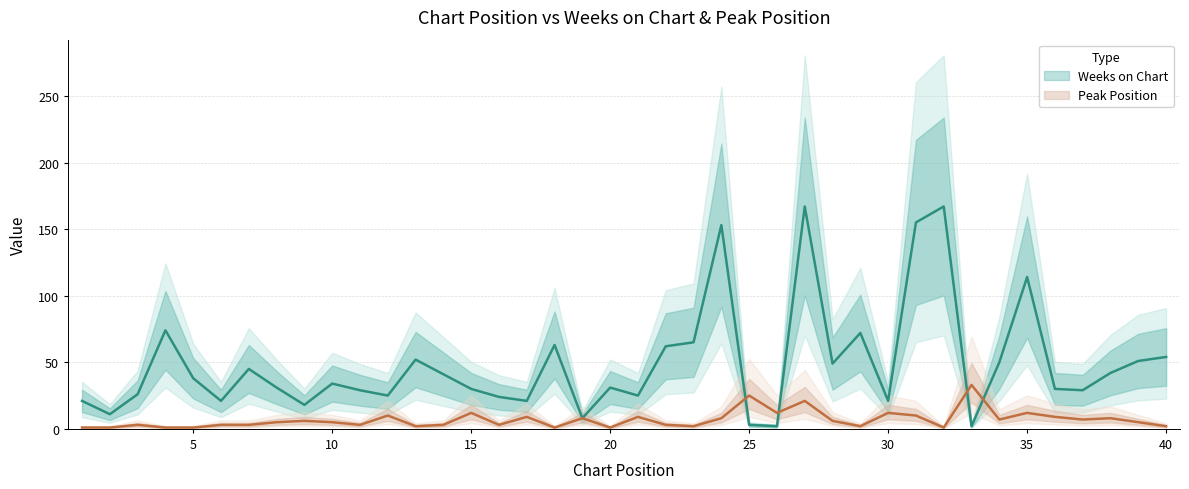

True or false: Peak Position and Weeks on Chart cross at least once.

True